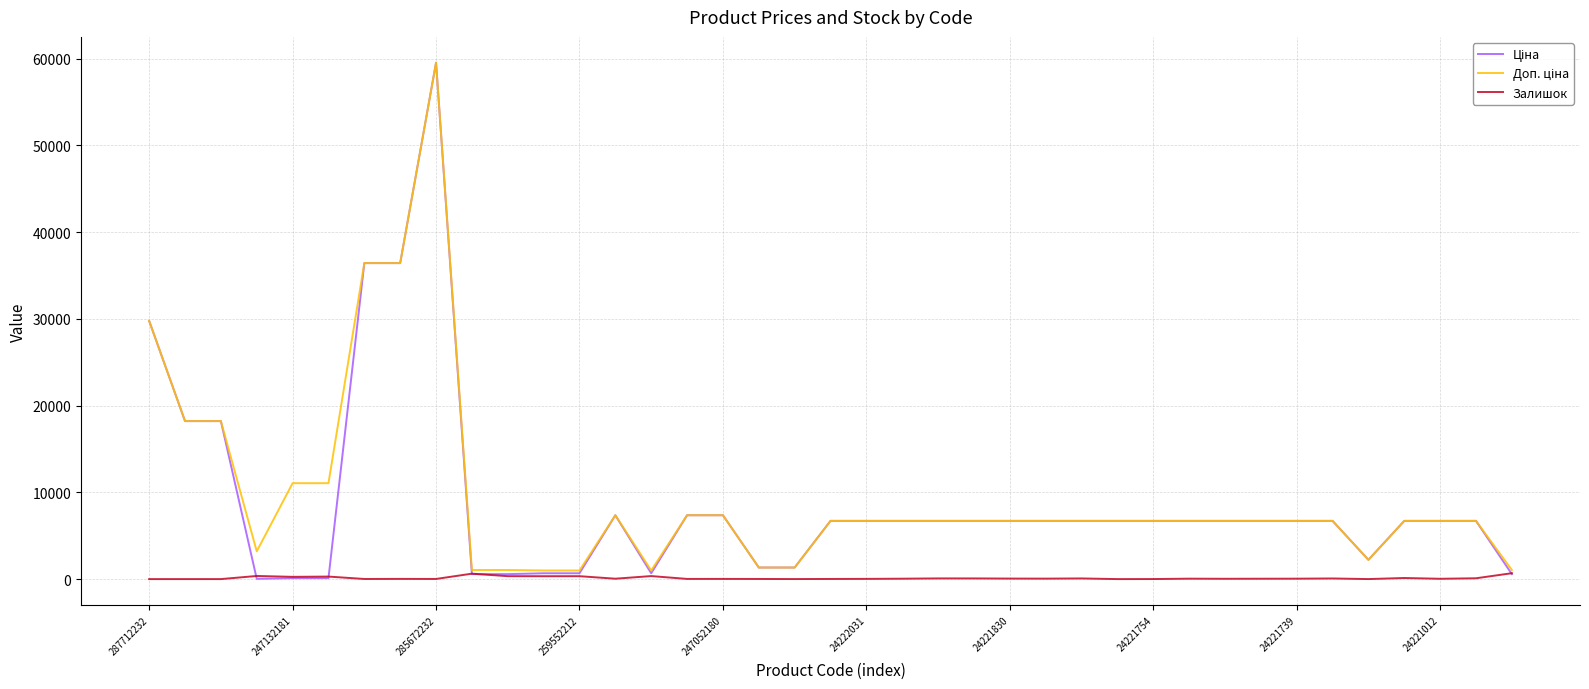

What is the highest value of the Залишок series?

679.0